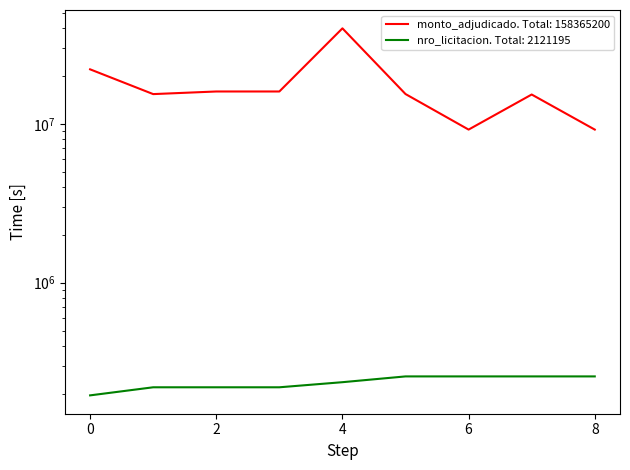

Rank the series by their maximum value, from lowest to highest.

nro_licitacion, monto_adjudicado